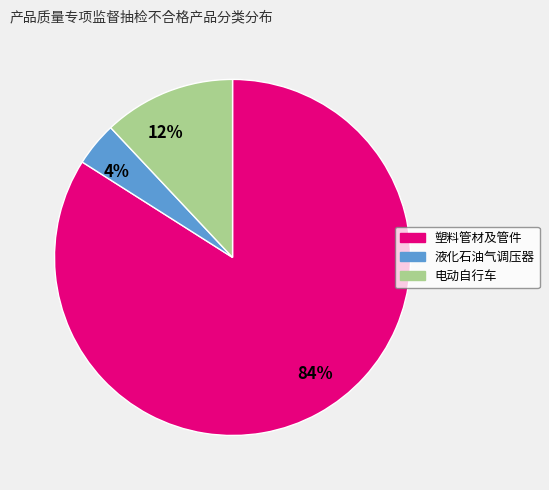

Between 12% and 84%, which is larger?

84%